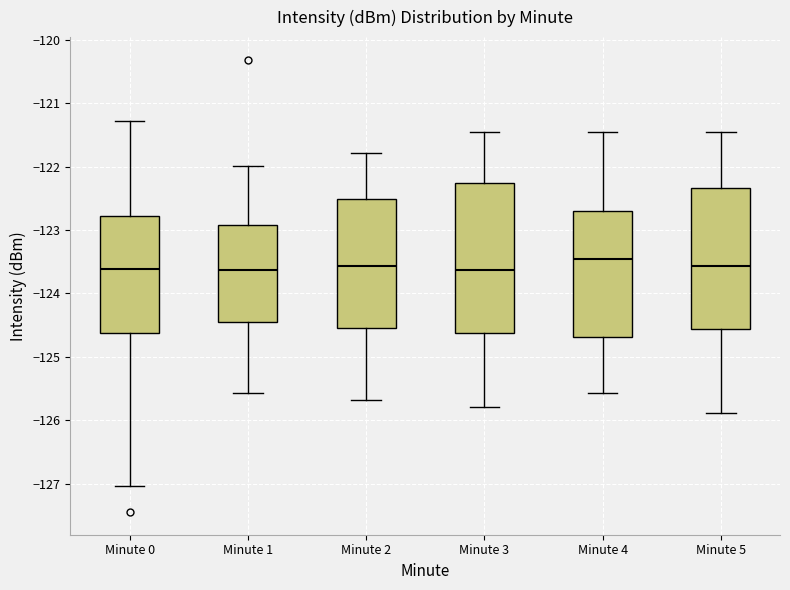

Where does the median line of the box for Minute 1 sit on the y-axis? The values are not printed on the chart, so give them approximately, as read against the axis.

-123.6